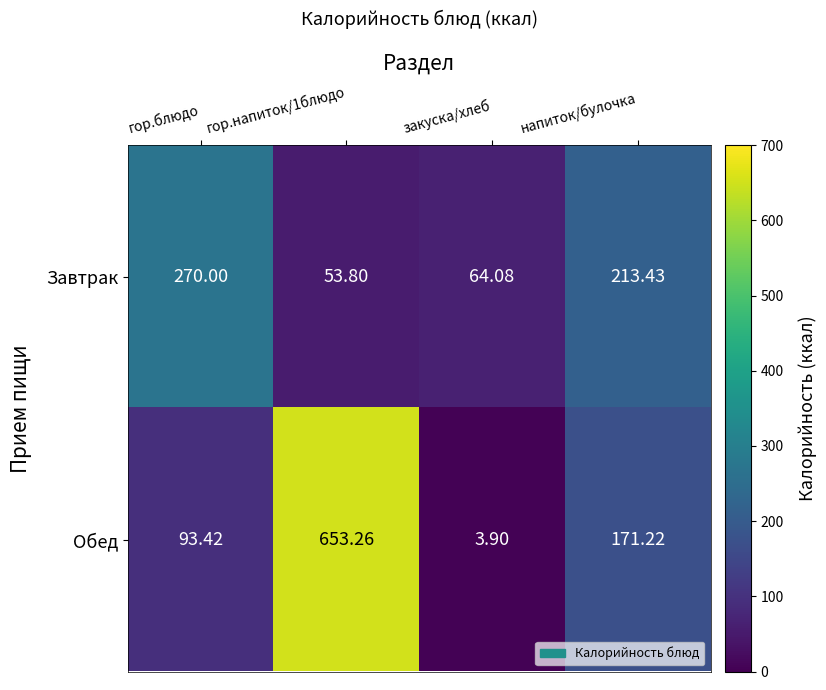

Which series has the largest total across all categories?

Обед